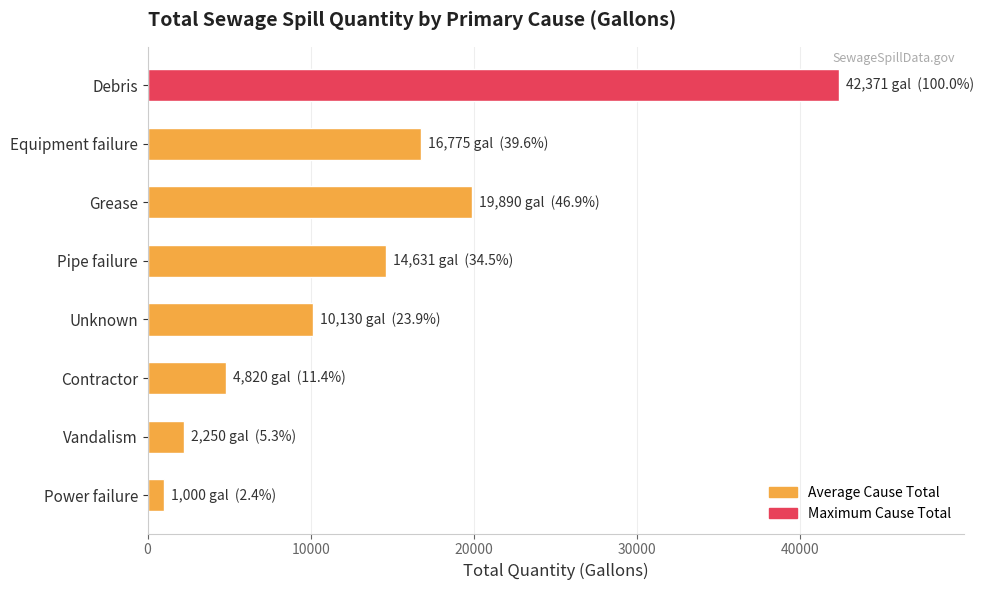

Approximately how many times larger is the value at Contractor compared to Power failure?

4.8